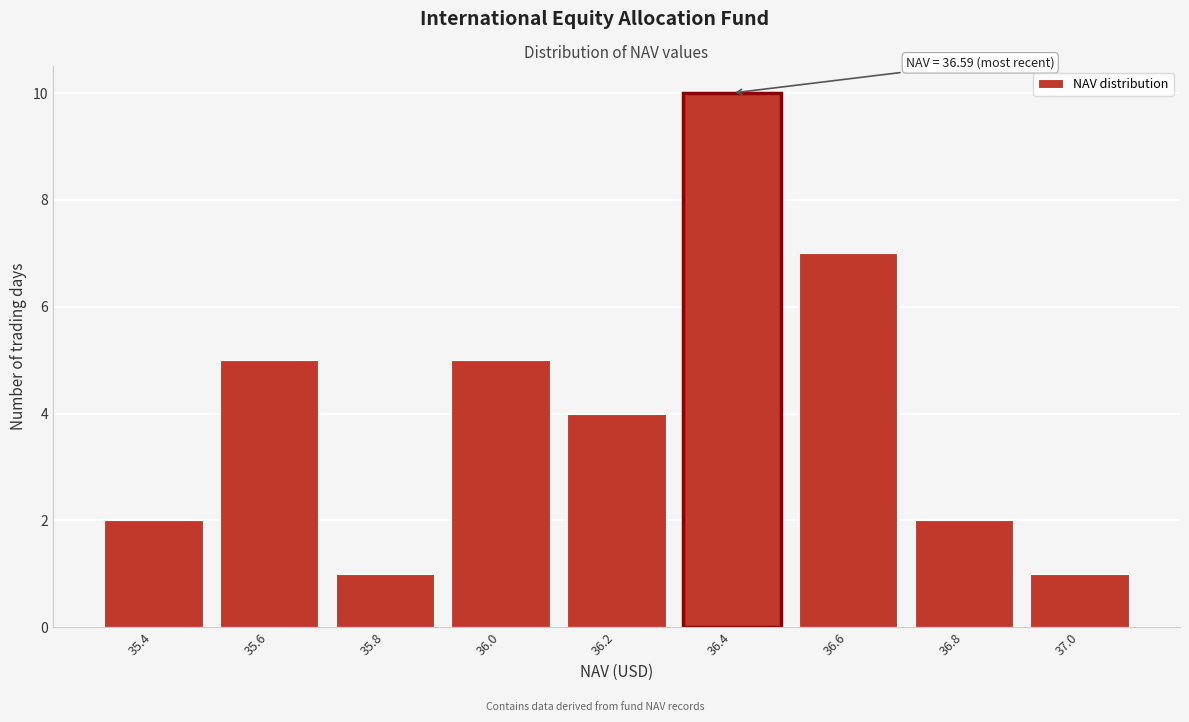

Reading left to right, list all the values displayed in this chart.

35.4=2	35.6=5	35.8=1	36.0=5	36.2=4	36.4=10	36.6=7	36.8=2	37.0=1